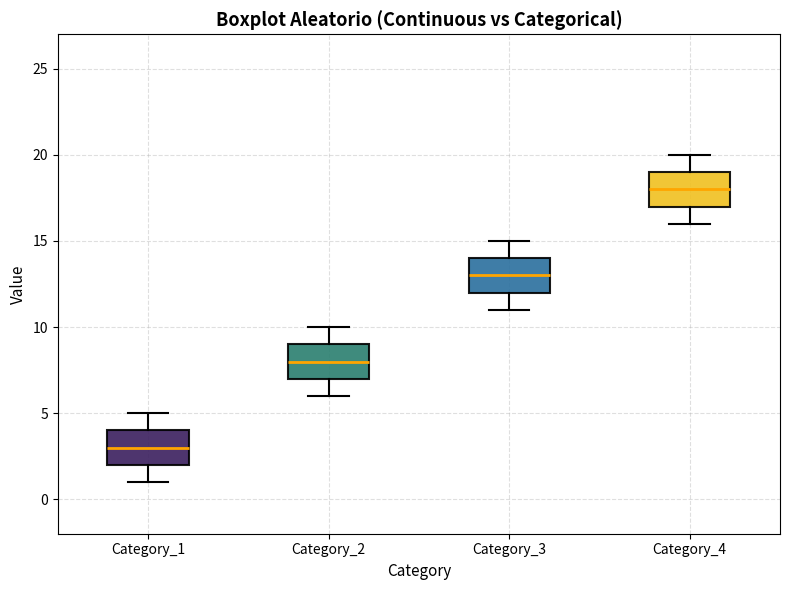

Where is the upper edge of the box for Category_2 on the y-axis? The values are not printed on the chart, so give them approximately, as read against the axis.

9